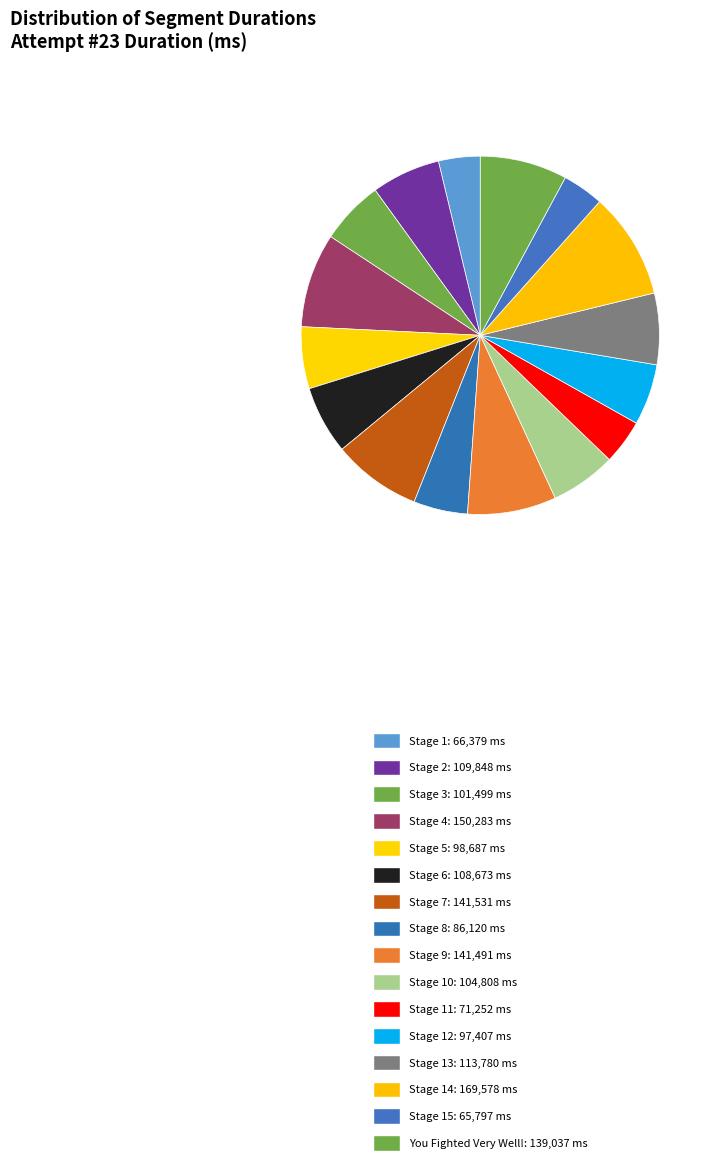

Count the number of slices in the pie.

16